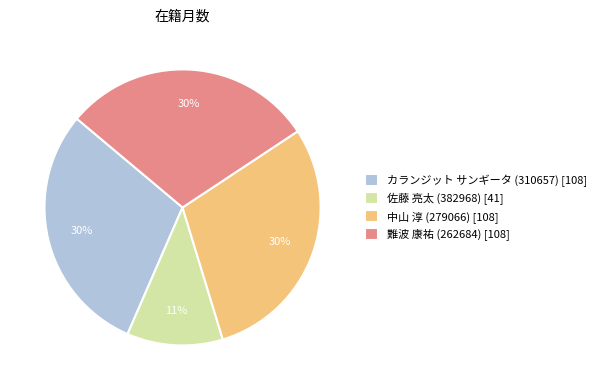

What percentage is the カランジット サンギータ (310657) slice, to the nearest percent?

30%